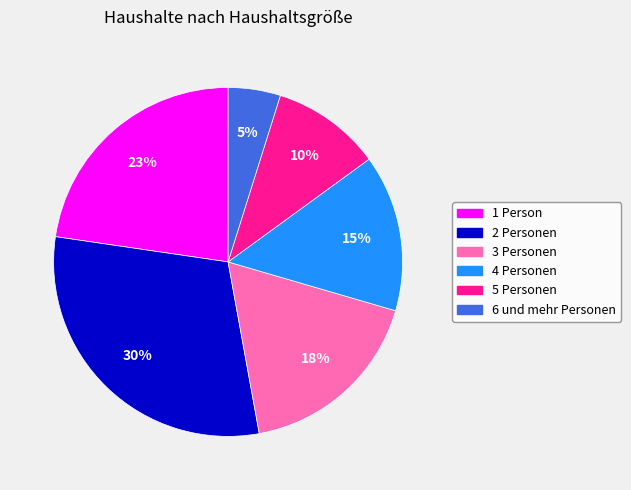

What is the largest slice in the pie chart?

2 Personen